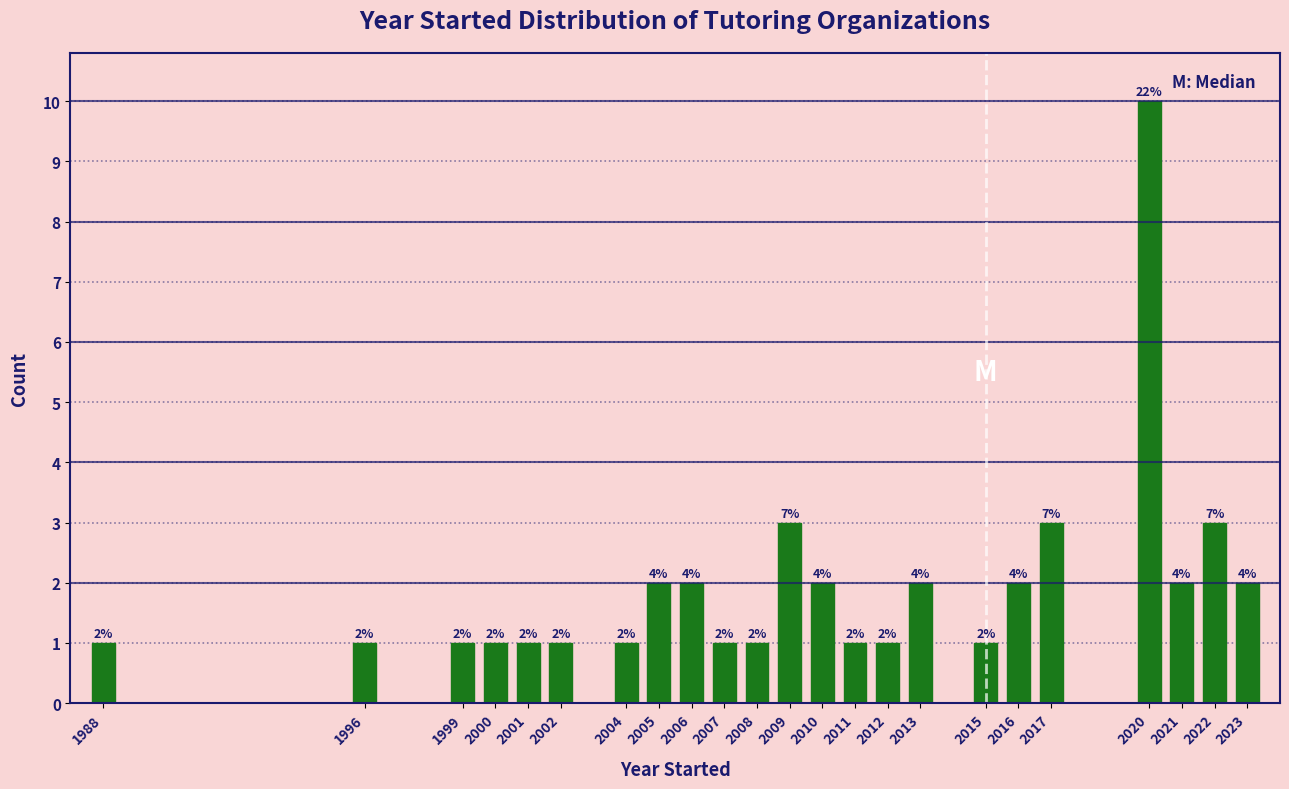

Reading right to left, what are all the values shown in this chart?

2	3	2	10	3	2	1	2	1	1	2	3	1	1	2	2	1	1	1	1	1	1	1